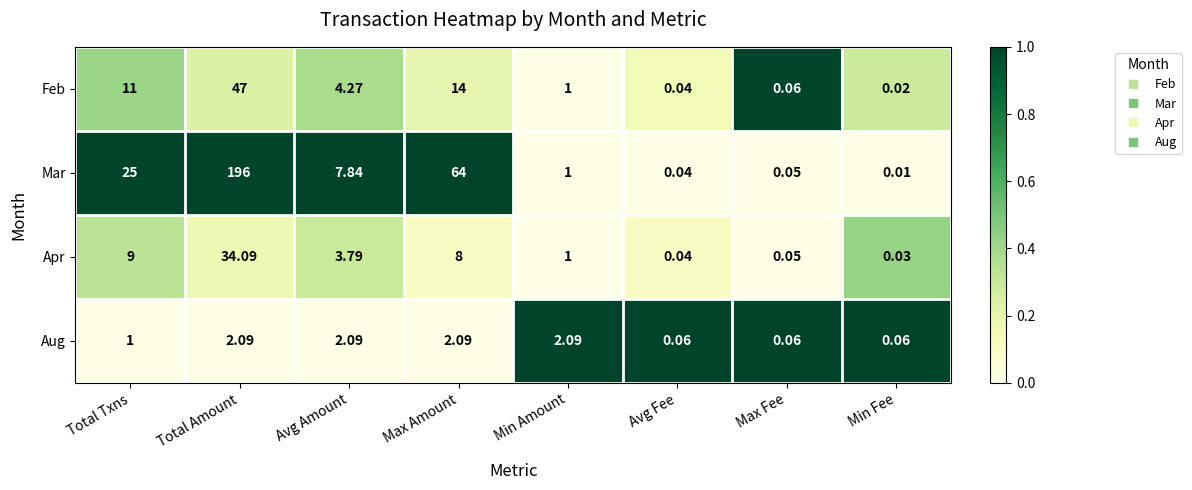

Rank the series by their maximum value, from lowest to highest.

Aug, Apr, Feb, Mar